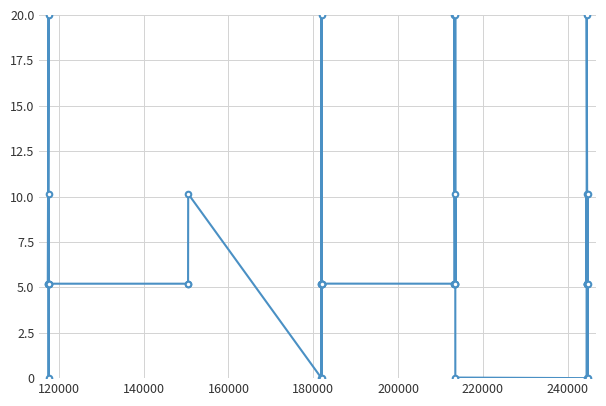

What is the sum of all values?

275.6